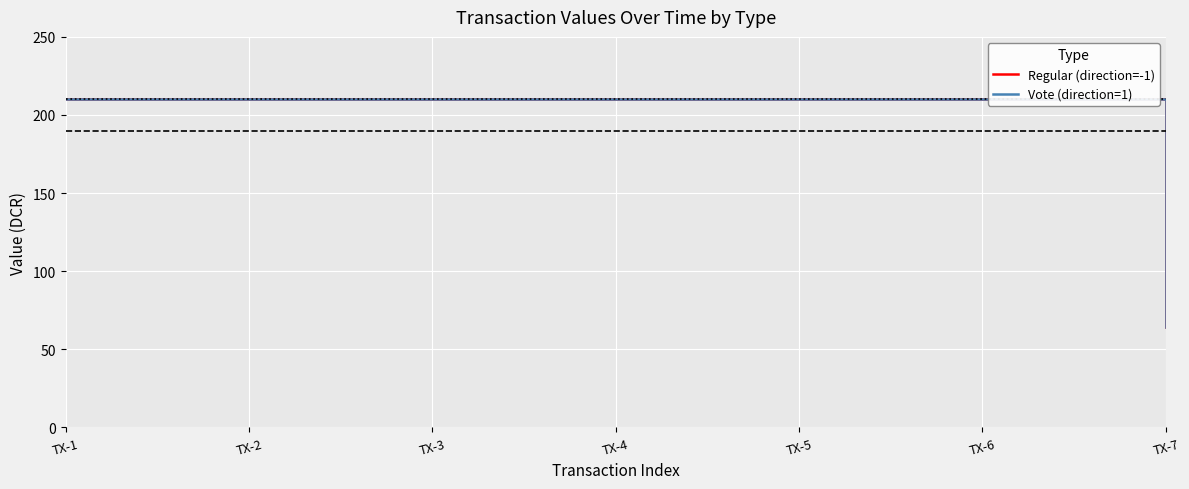

Which category has the lowest value in the Regular (direction=-1) series?

TX-7